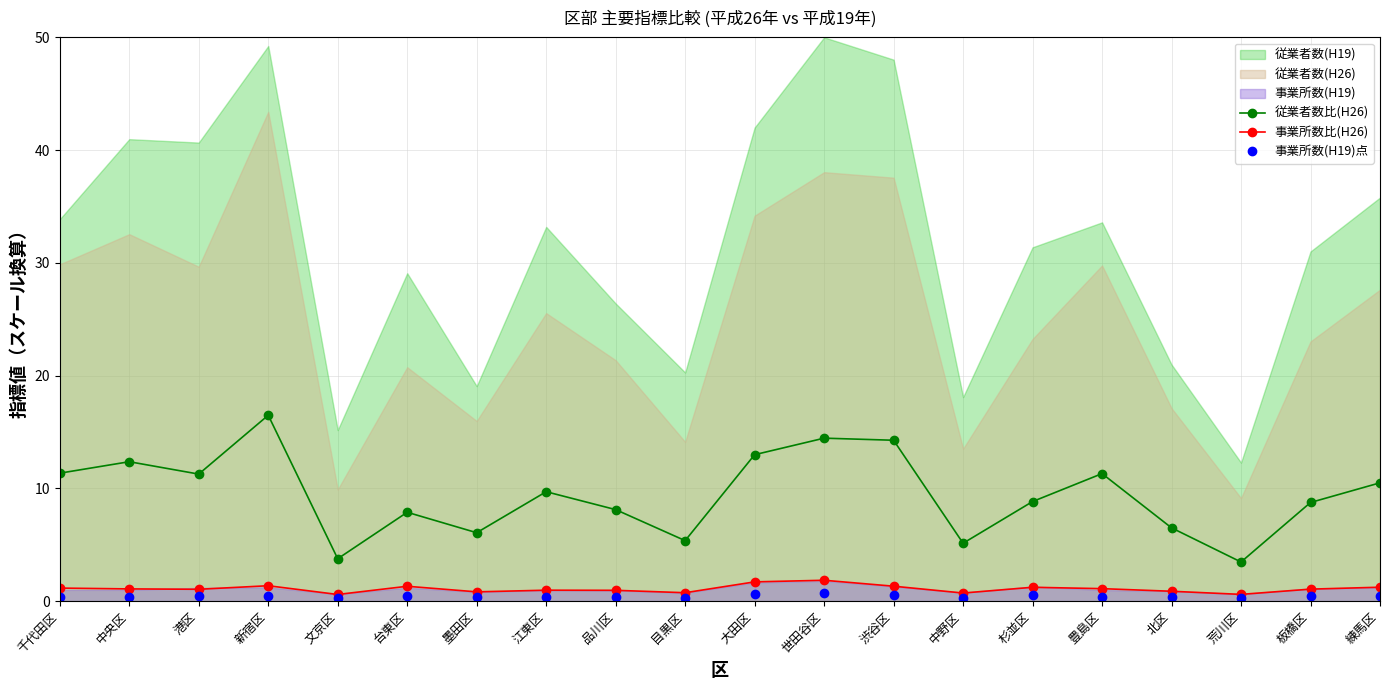

True or false: 事業所数(H19)点 and 従業者数比(H26) cross at least once.

False